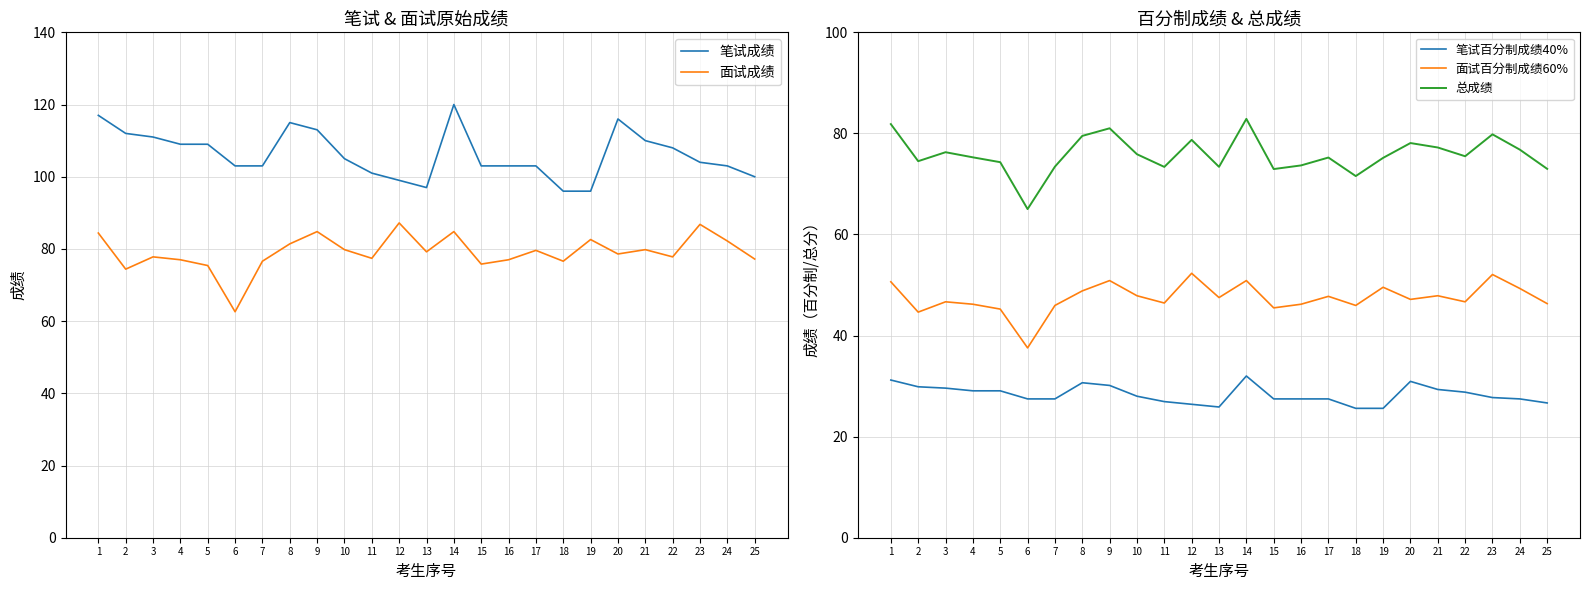

What is the difference between the maximum and minimum values in the 笔试成绩 series?

24.0